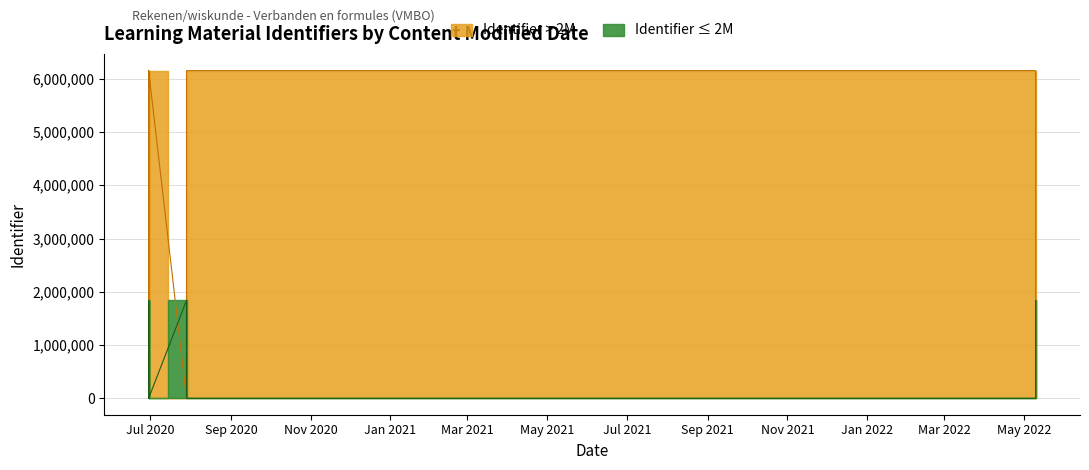

The chart shows a value of 8750668 at 2020-06-30. True or false?

False